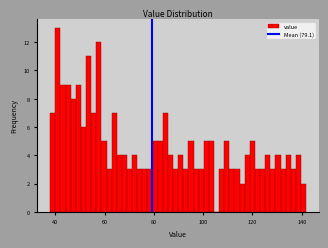

Read against the x-axis, roughly where is the centre of the tallest bar?

42